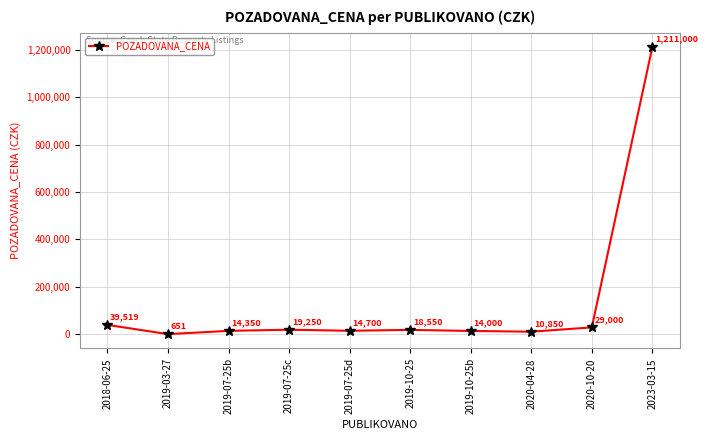

What is the label of the 4th point from the right?

2019-10-25b